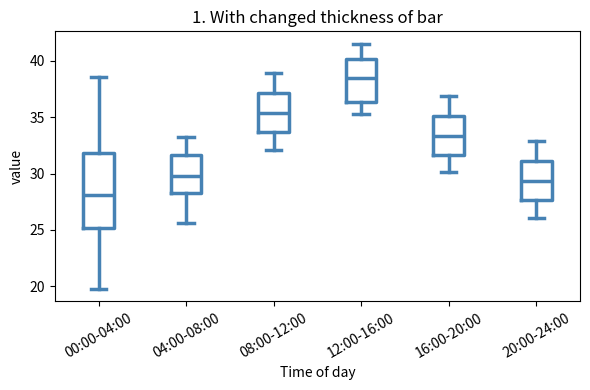

Which box is the tallest, from its lower edge to its upper edge?

00:00-04:00